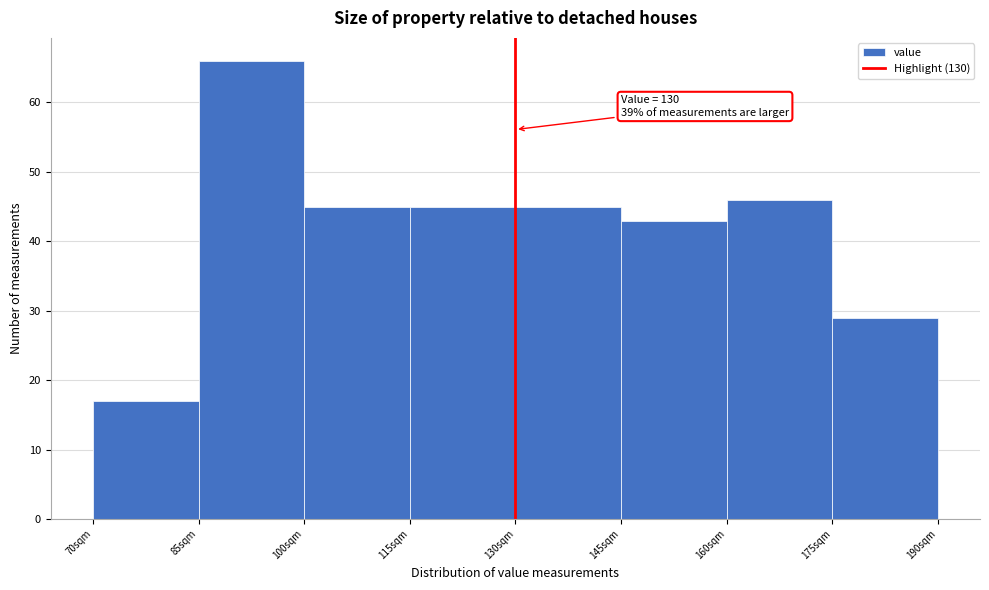

Over which range of the x-axis is the bar tallest?

85 to 100